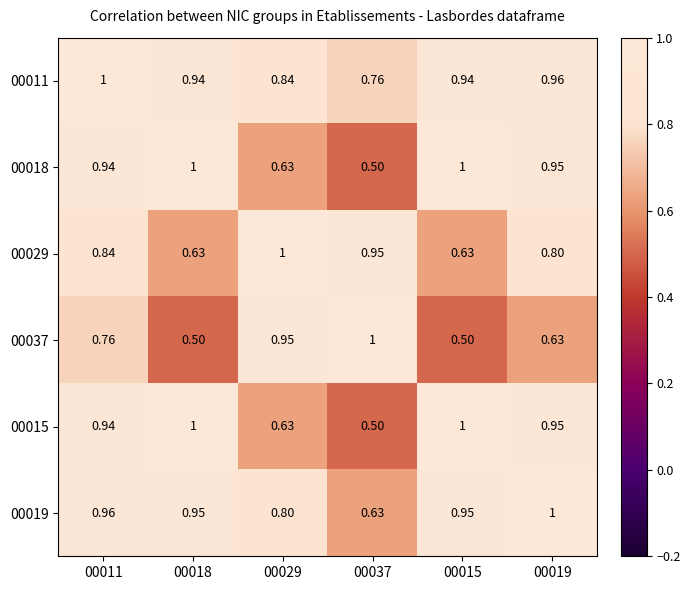

How many distinct data groups are displayed?

6